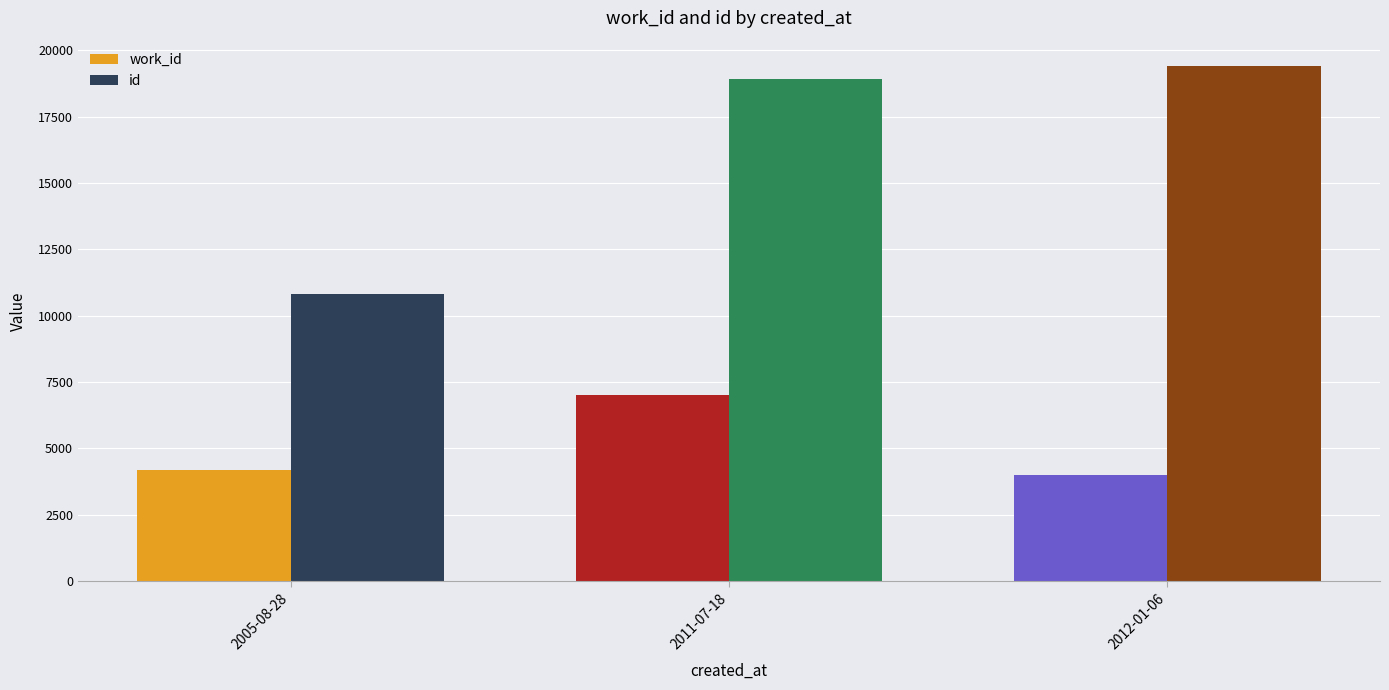

What are all the series names shown in the legend?

work_id, id